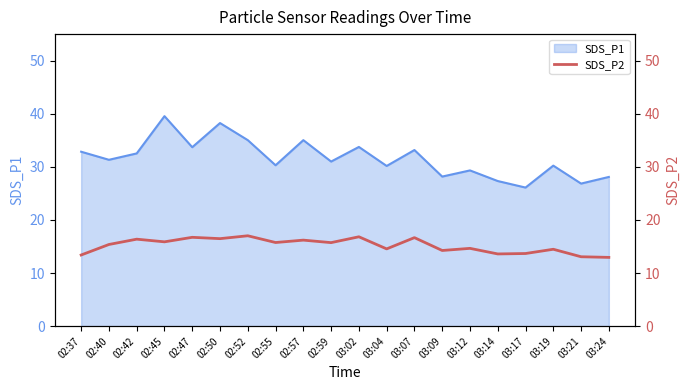

The value at 02:40 is 26.5. True or false?

False